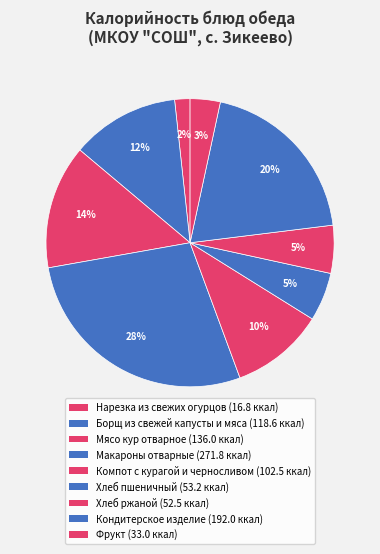

Which category has the smallest portion of the pie?

Нарезка из свежих огурцов